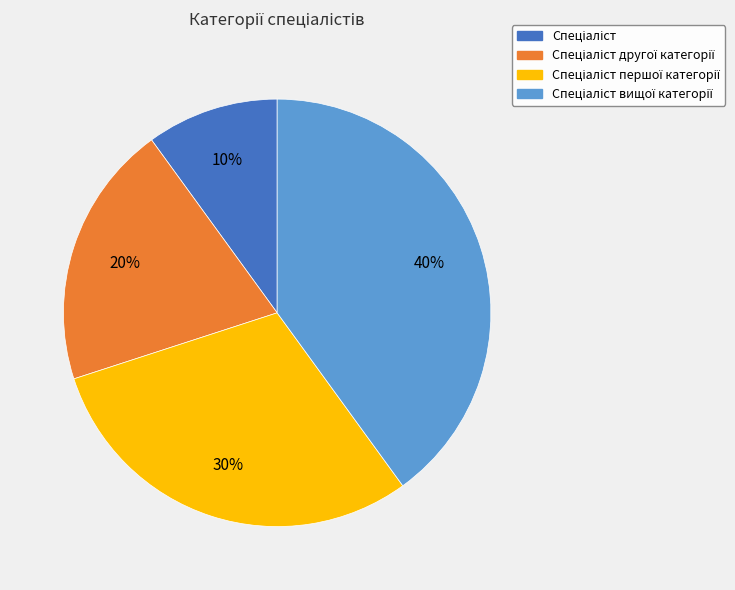

To the nearest percent, what is the average slice percentage?

25%